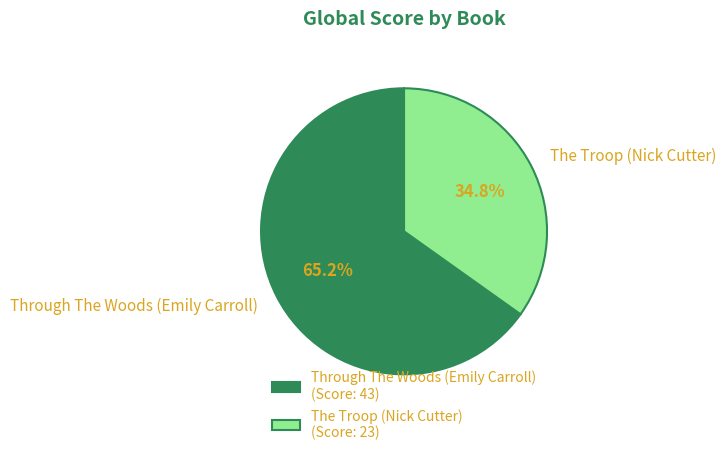

How many slices are in this pie chart?

2